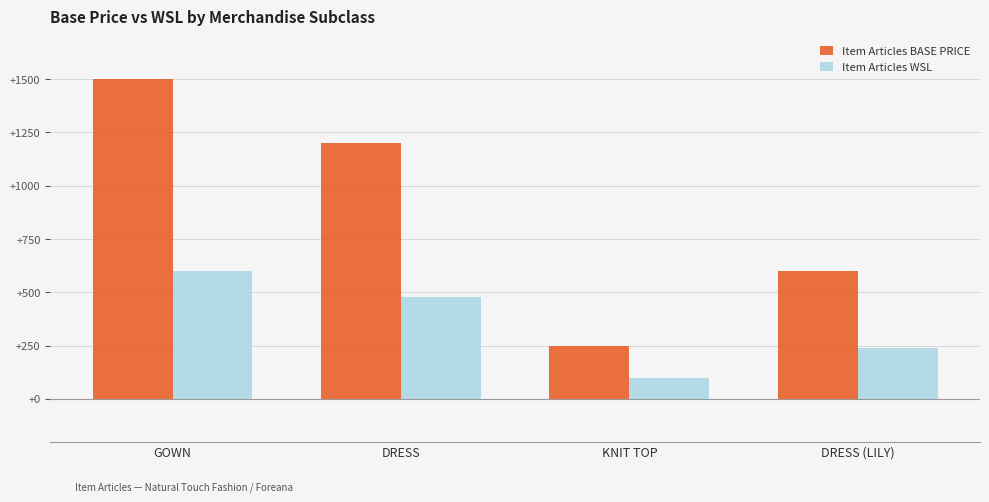

Reading left to right, list all the values displayed in this chart.

Item Articles BASE PRICE: 1498	1198	248	598
Item Articles WSL: 599	479	99	239